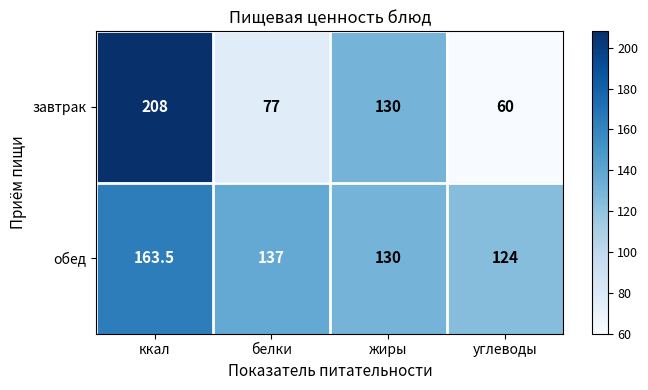

List the series in order of their peak value, lowest first.

обед, завтрак